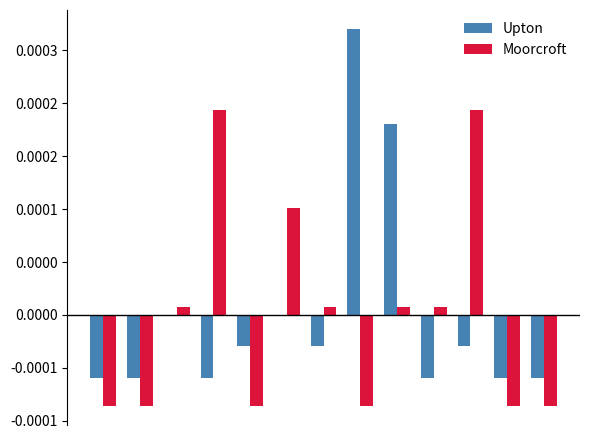

Are the bars grouped side by side (vs. stacked)?

Yes